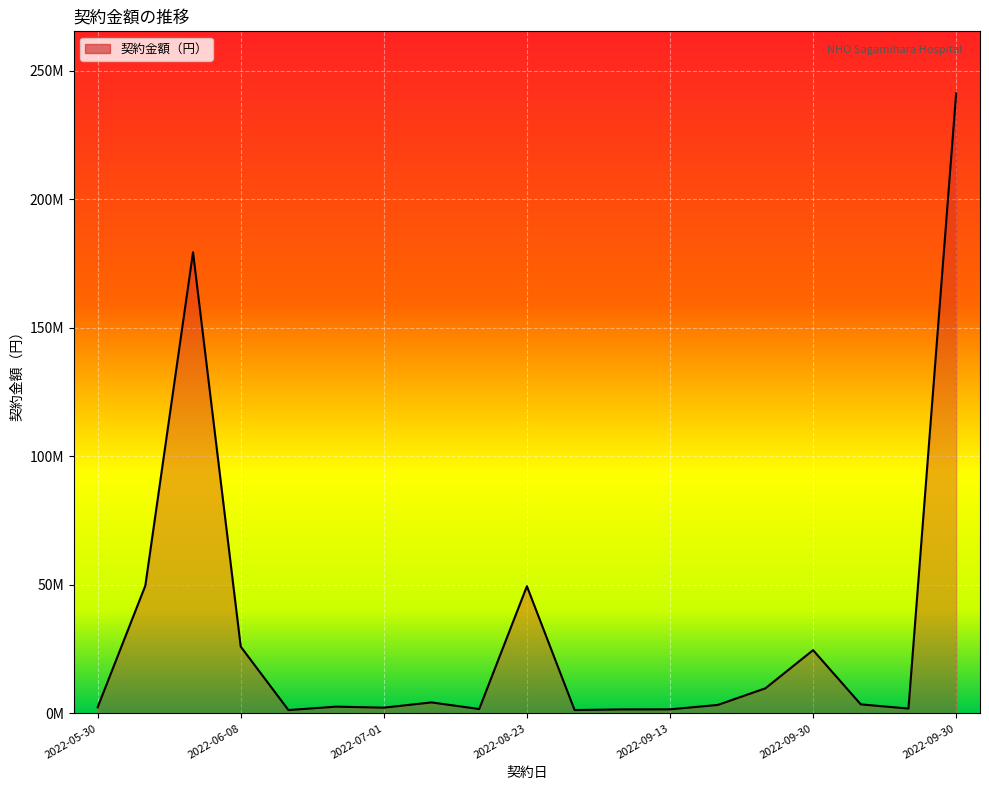

What is the minimum value shown in the chart?

1320000